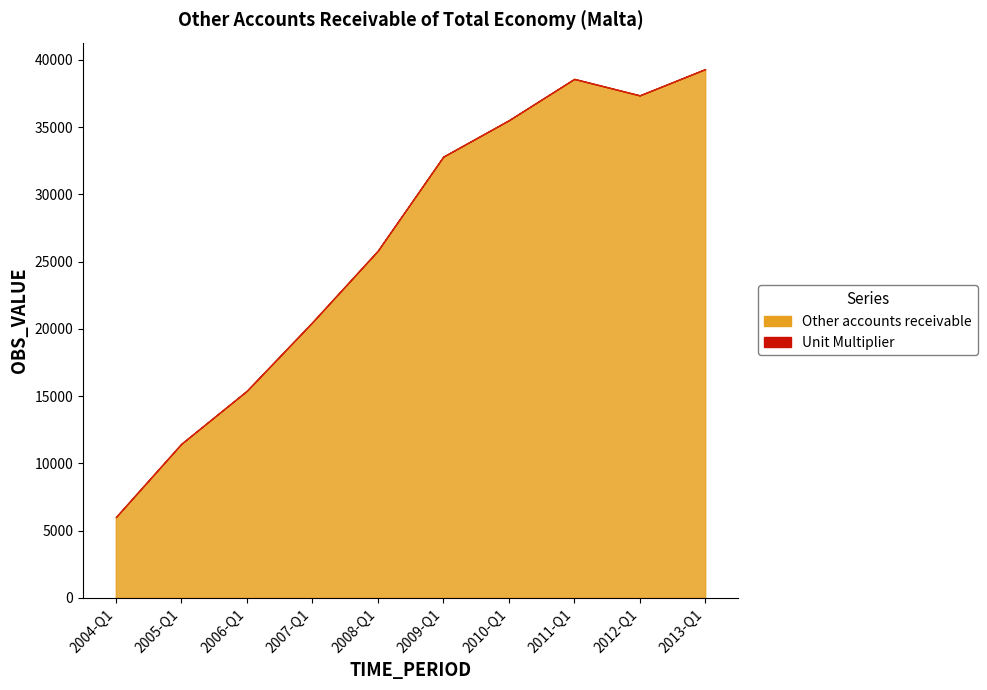

At 2008-Q1, list the series in order from smallest to largest.

Unit Multiplier, Other accounts receivable